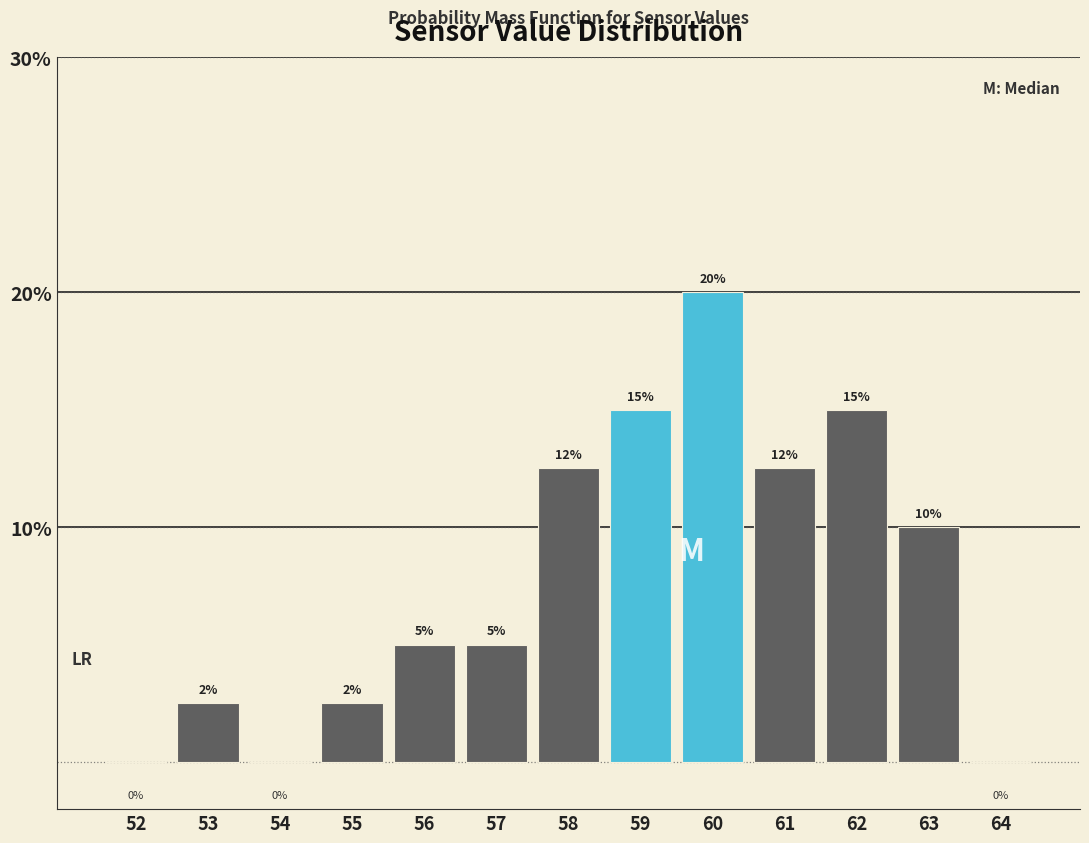

True or false: the data shows 5.0 at 56.

True